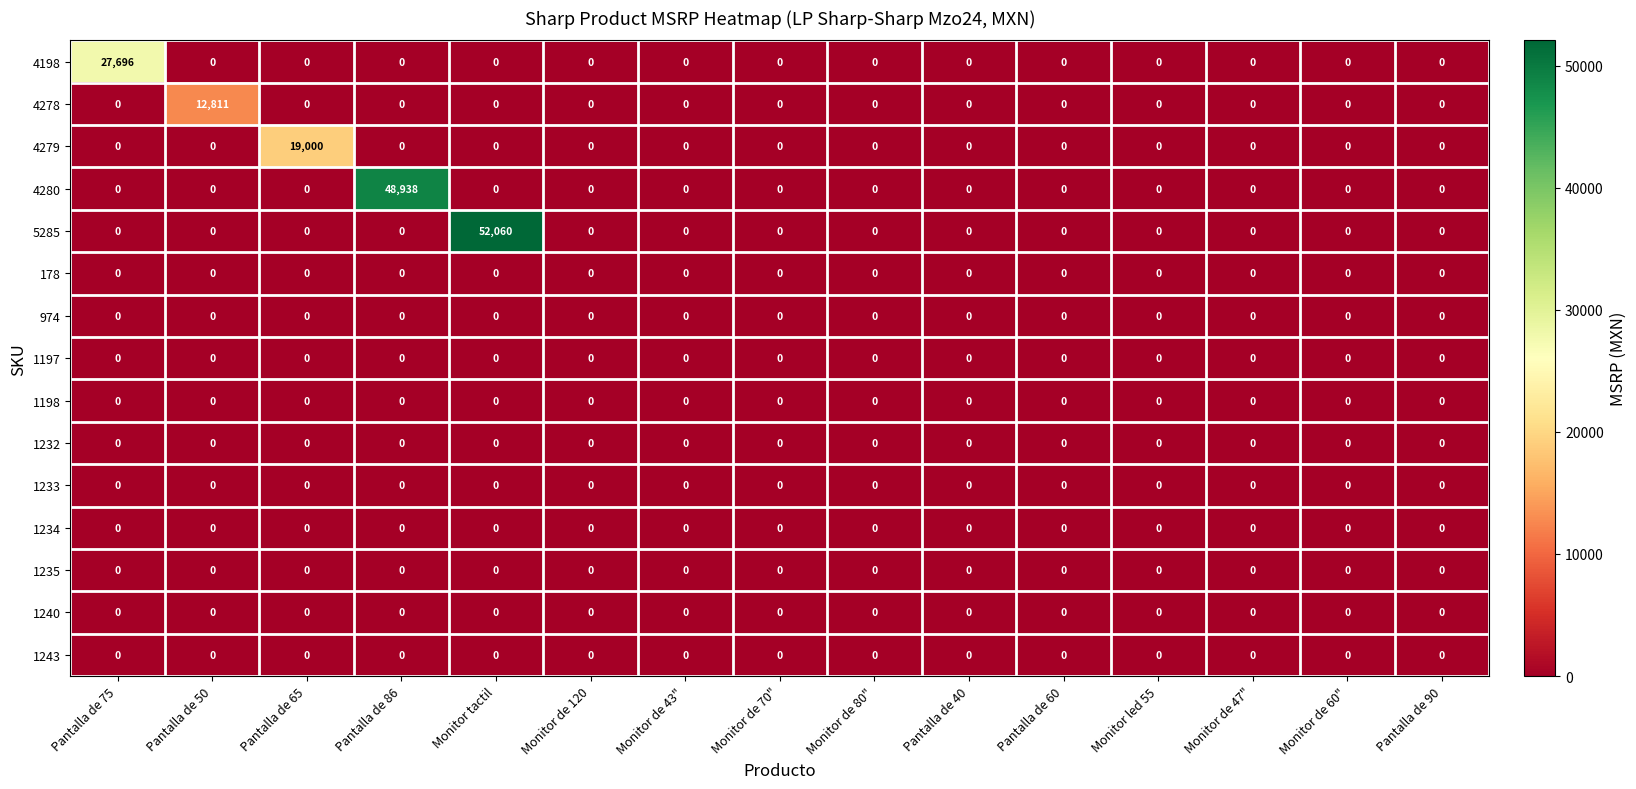

What is the greatest value displayed?

52060